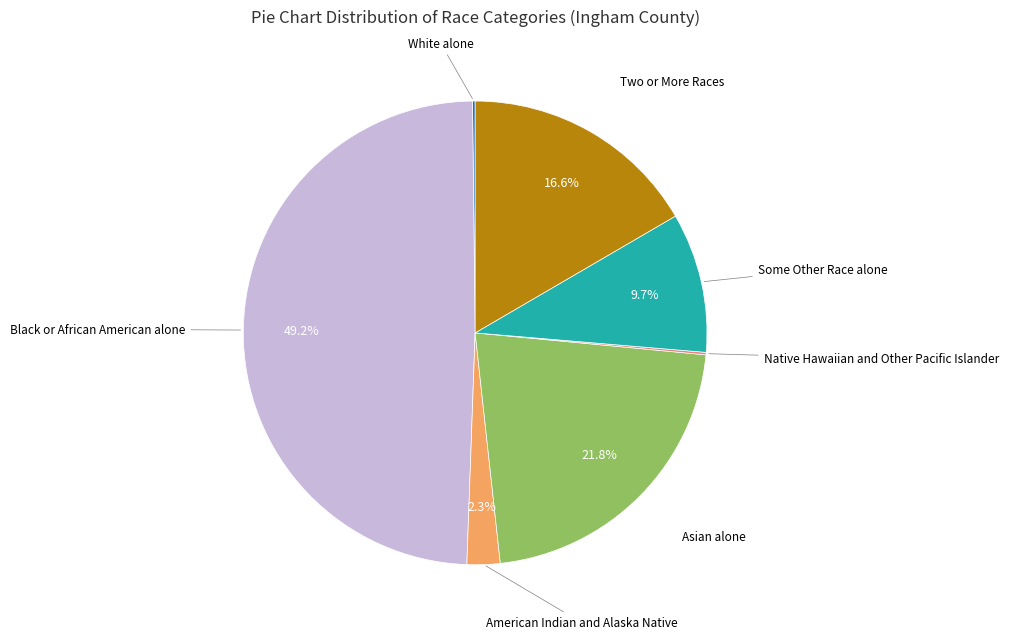

Does any single category account for the majority?

No